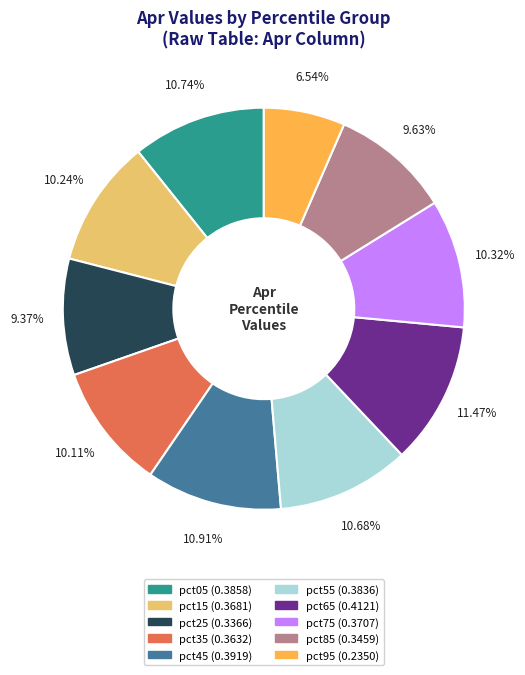

Do pct85 and pct35 together represent more than half of the pie?

No